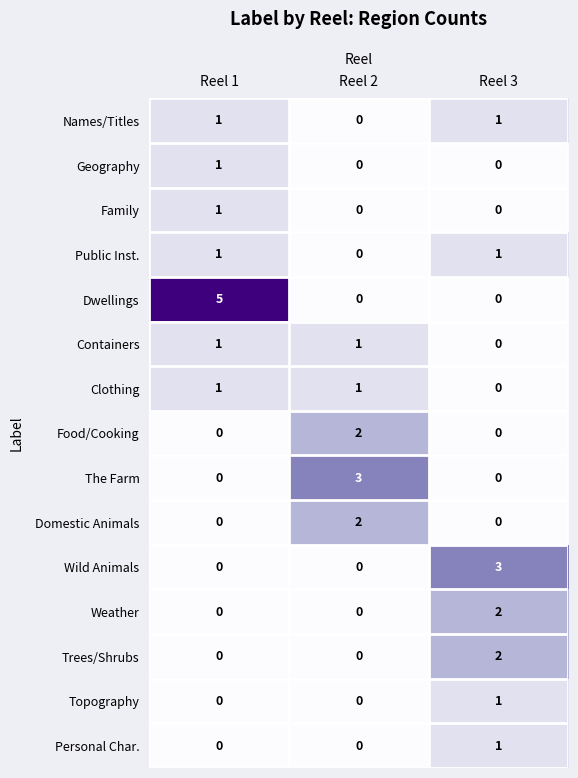

What is the total value across all series at Reel 2?

9